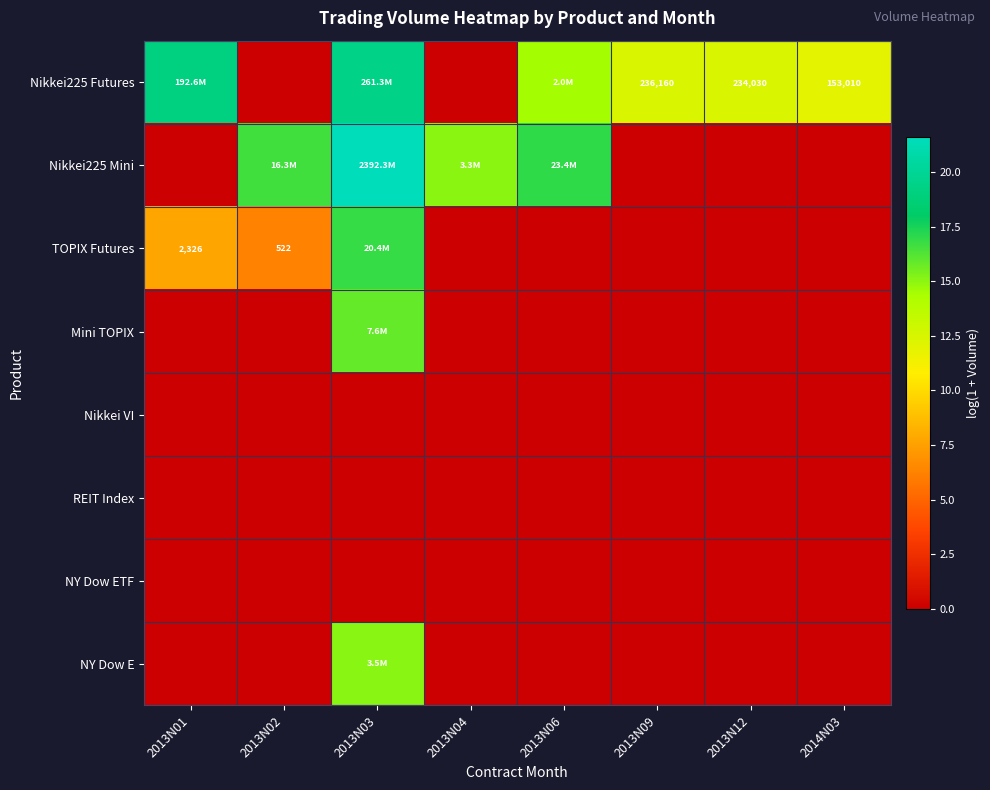

What is the difference between the maximum and minimum values in the NY Dow E series?

15.1